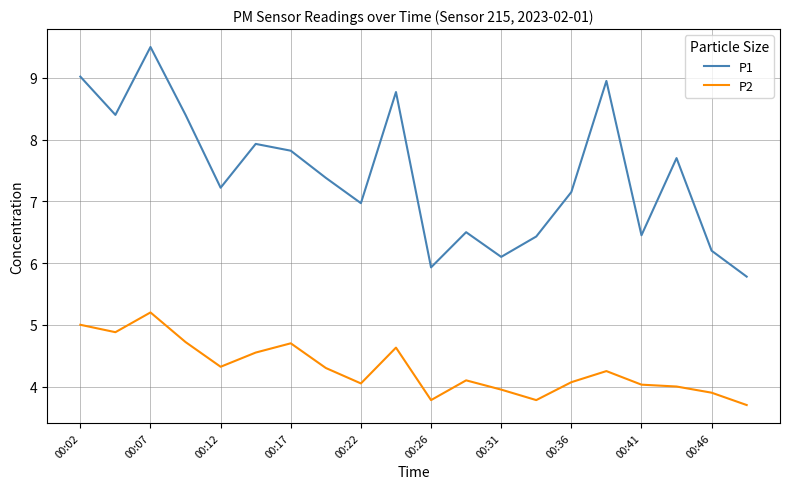

Which series has the widest spread of values?

P1